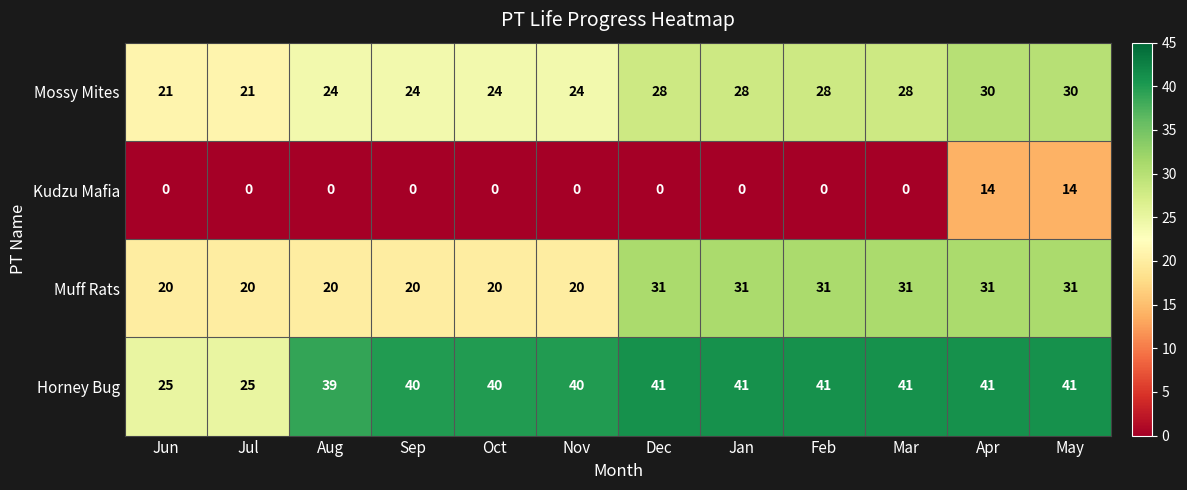

What is the total value across all series at Jun?

66